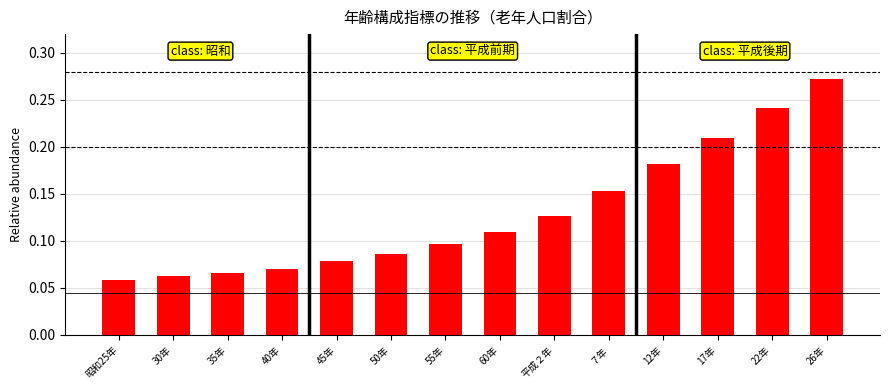

The value at 30年 is 0.1. True or false?

True